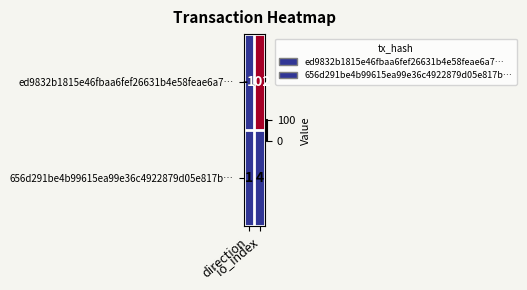

Which series has the largest range (max minus min)?

ed9832b1815e46fbaa6fef26631b4e58feae6a7…